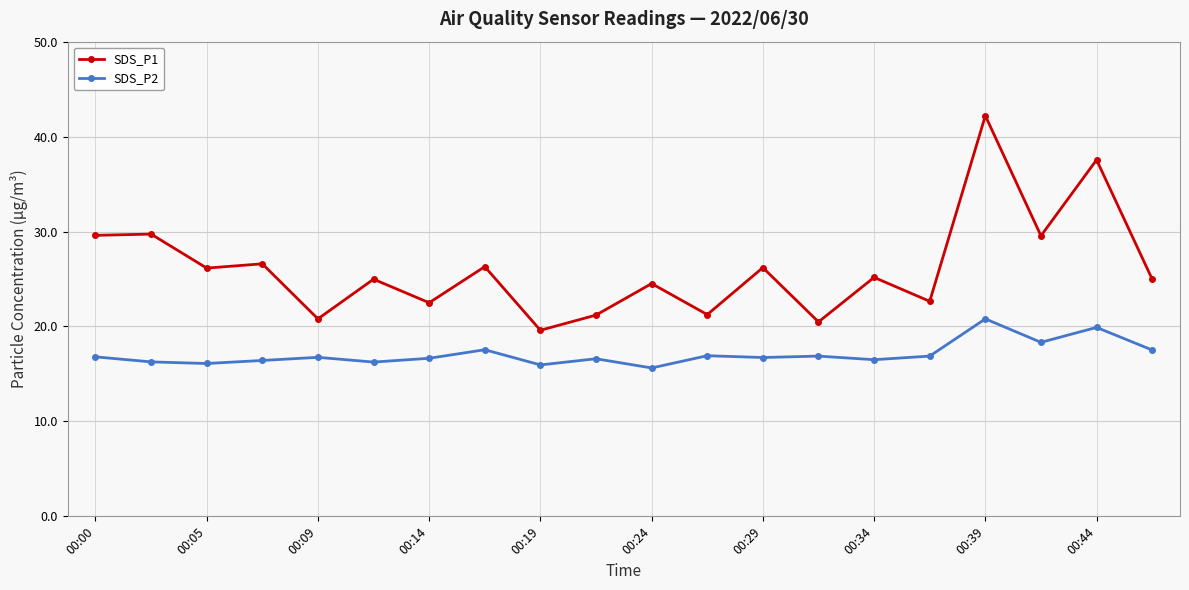

True or false: SDS_P1 and SDS_P2 intersect in this chart.

False